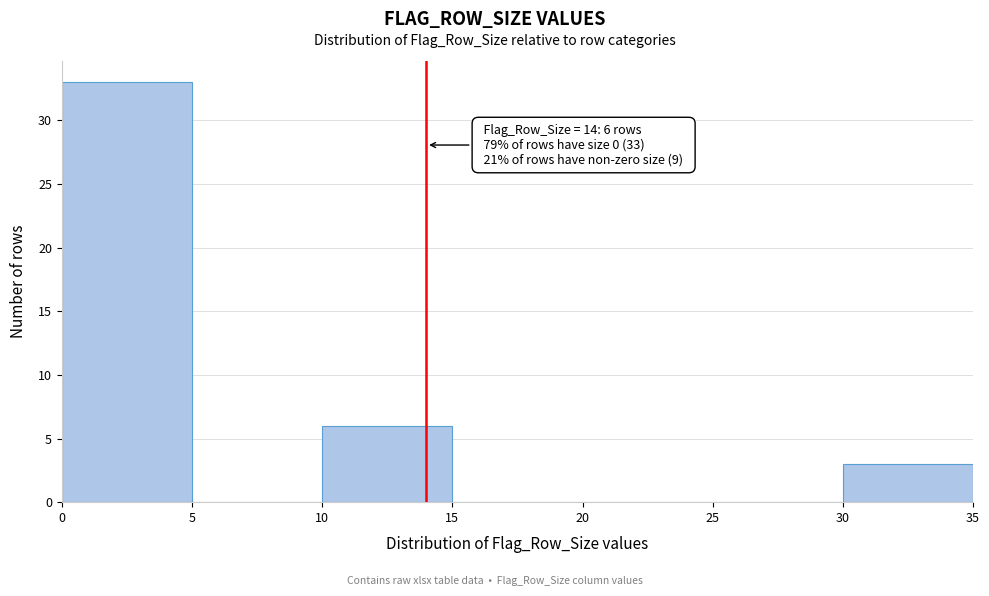

Over which range of the x-axis is the bar tallest?

0 to 5